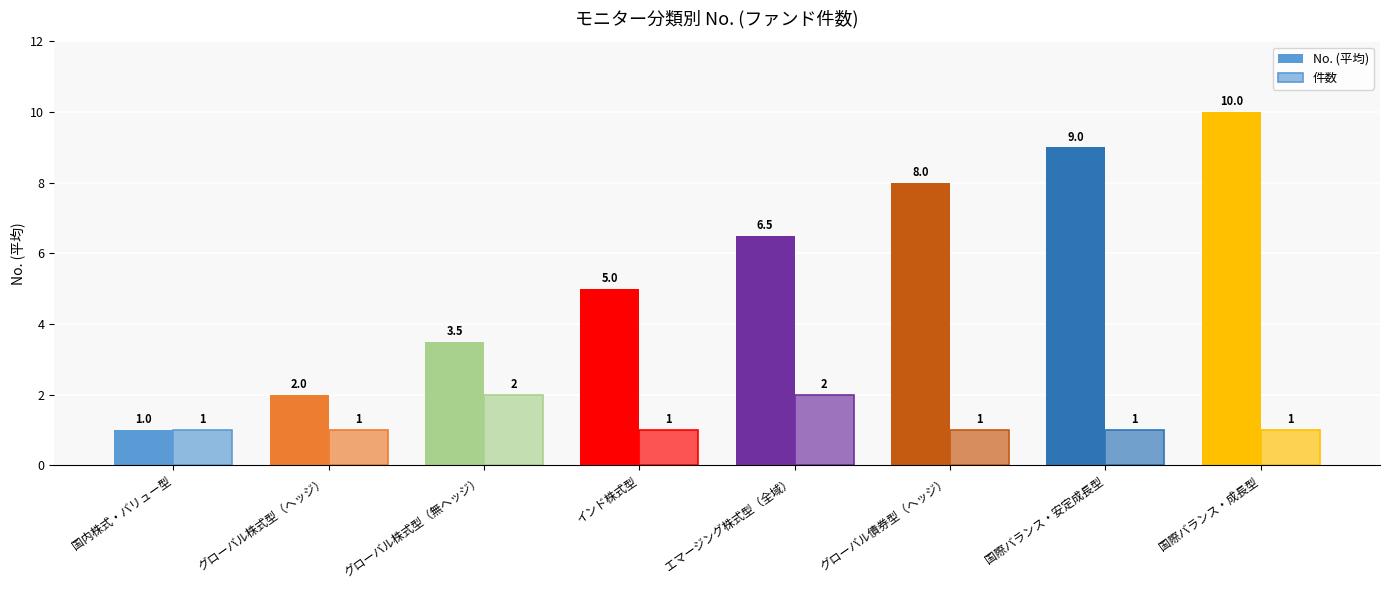

Reading left to right, extract all data points from this chart.

No. (平均): 1.0	2.0	3.5	5.0	6.5	8.0	9.0	10.0
件数: 1.0	1.0	2.0	1.0	2.0	1.0	1.0	1.0